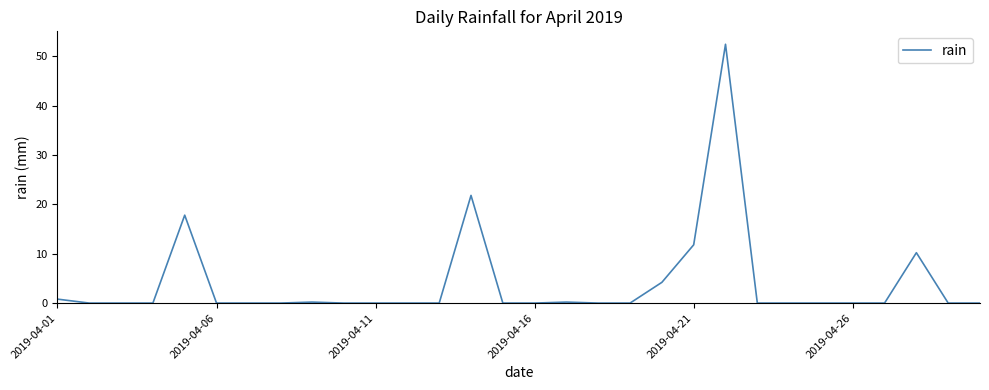

What is the difference between the maximum and minimum values?

52.4